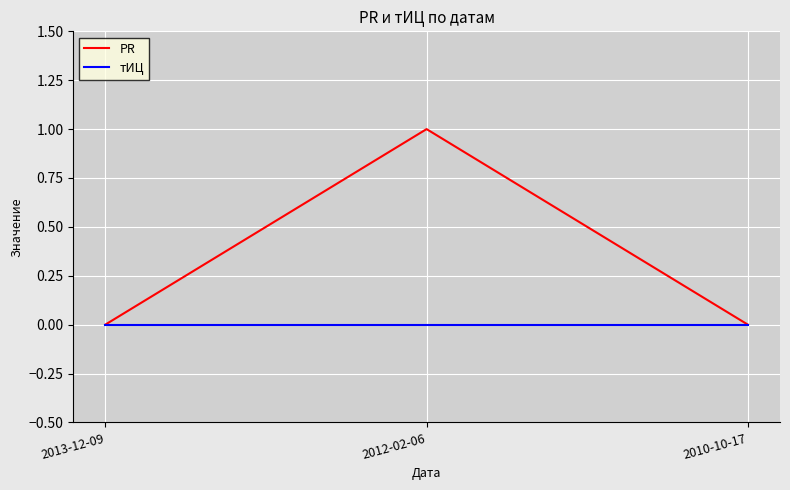

At which category is the sum across all series the highest?

2012-02-06